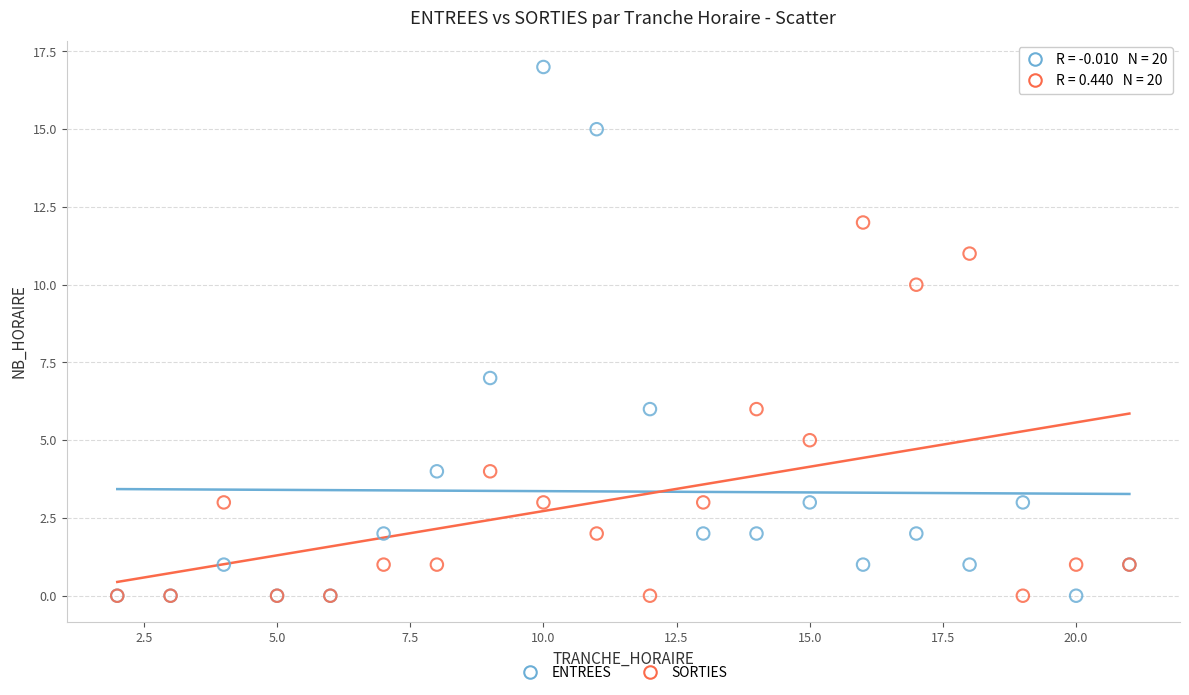

In the ENTREES series, what Y value is closest to 8?

7